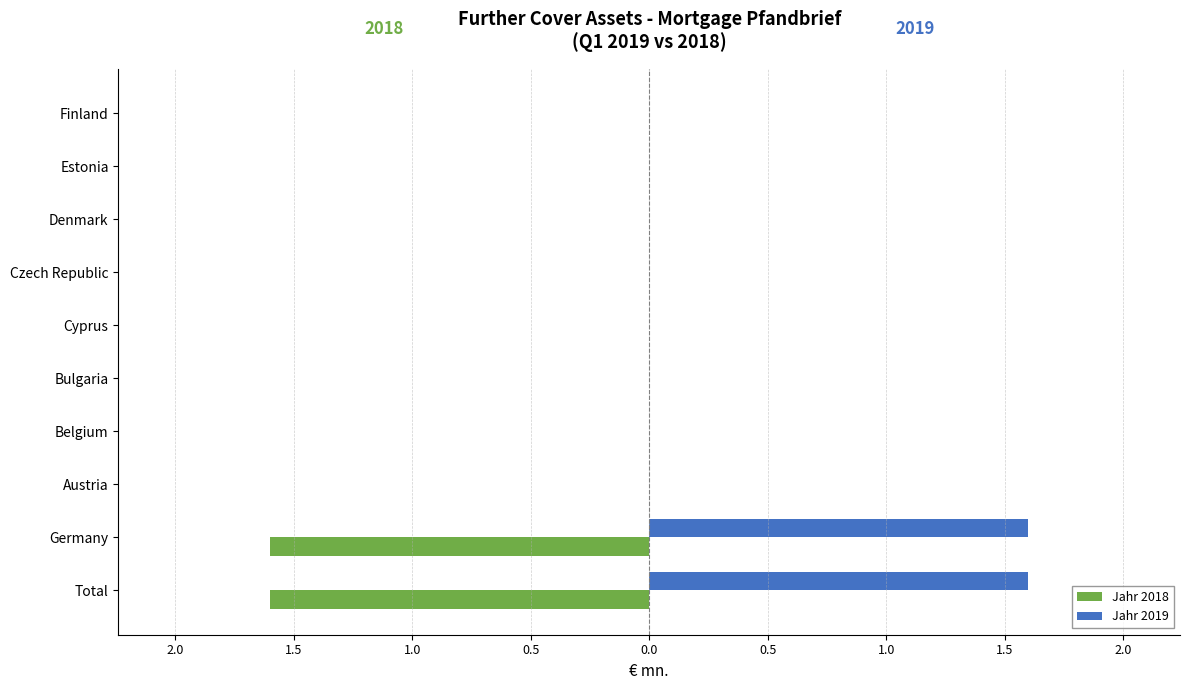

List the series in order of their peak value, highest first.

Jahr 2019, Jahr 2018